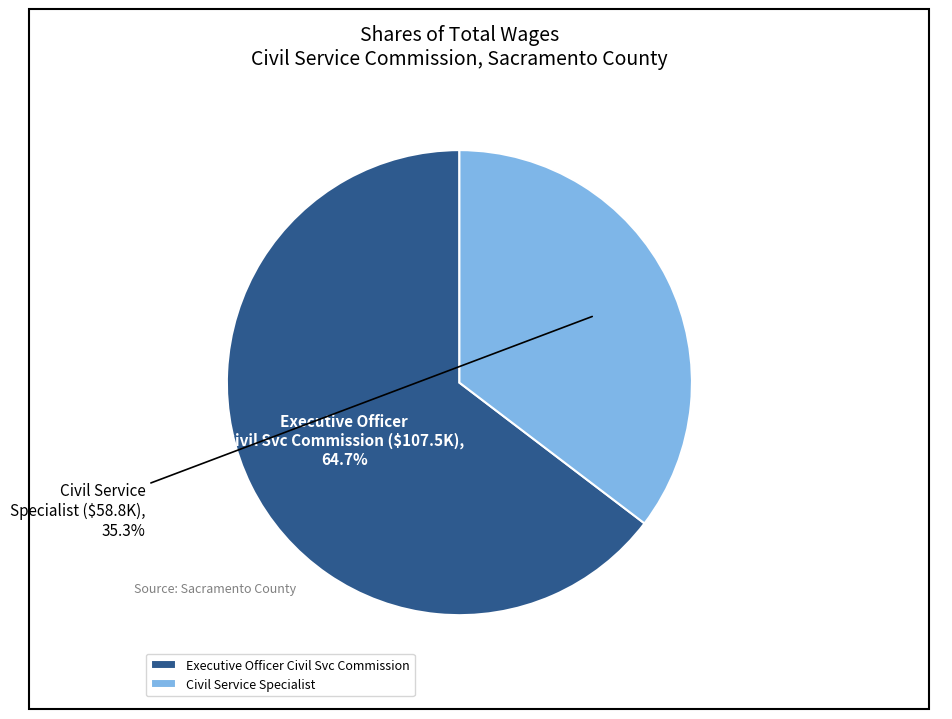

To the nearest percent, what is the combined percentage of Executive Officer Civil Svc Commission and Civil Service Specialist?

100%